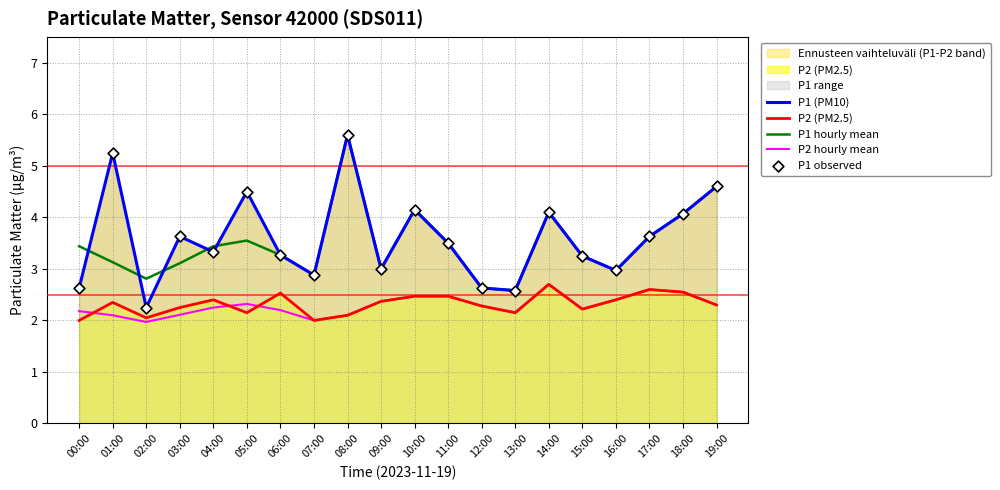

What is the total value across all series at 07:00?

12.6